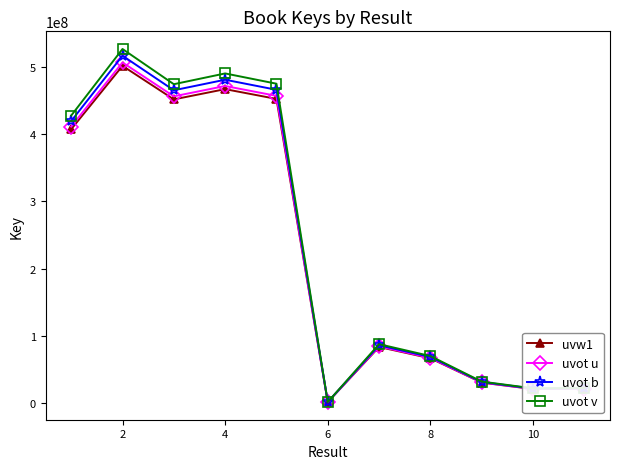

Which series has the largest range (max minus min)?

uvot v